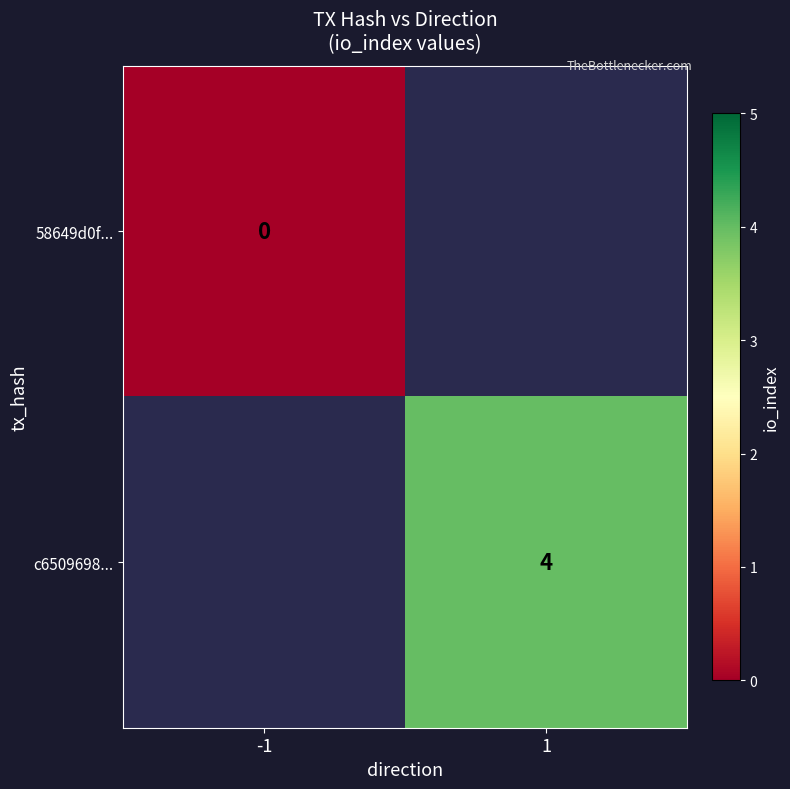

The value of c6509698... at 1 is 4. True or false?

True